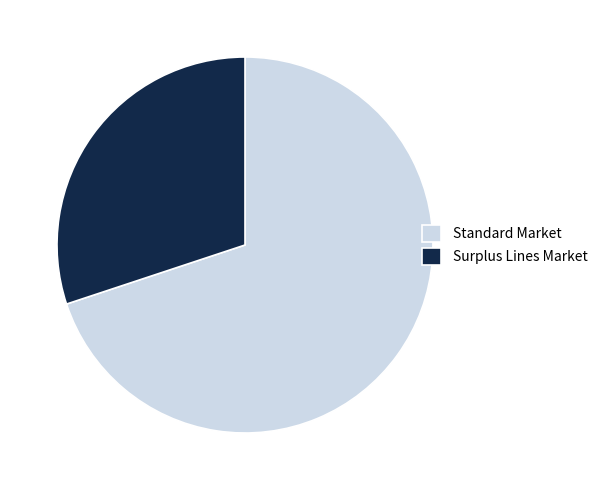

What is the ratio of the value at Surplus Lines Market to the value at Standard Market?

0.4